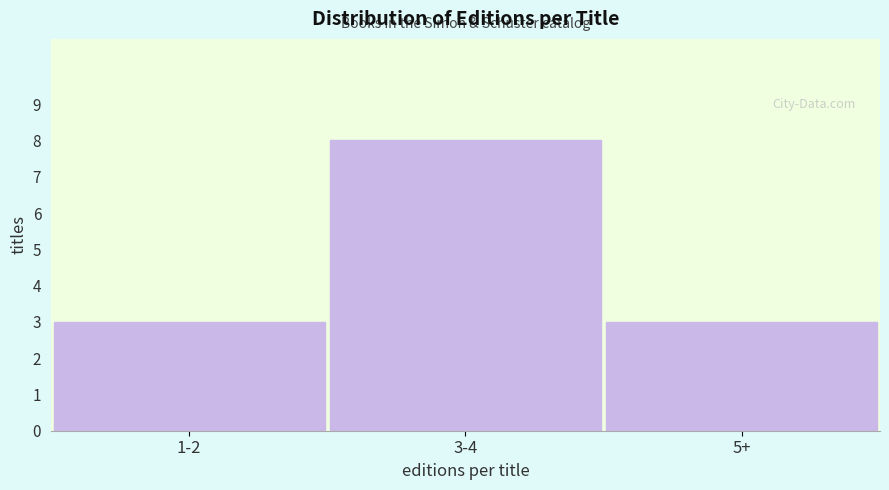

Reading left to right, list all the values displayed in this chart.

1-2=3	3-4=8	5+=3